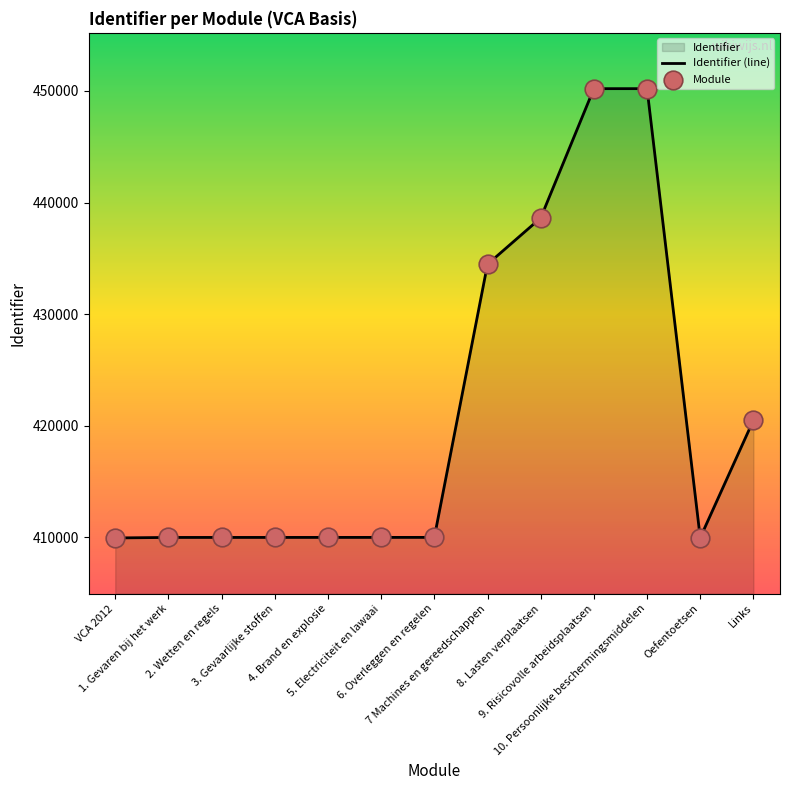

Which series has the largest Y range (max minus min)?

Identifier (line)